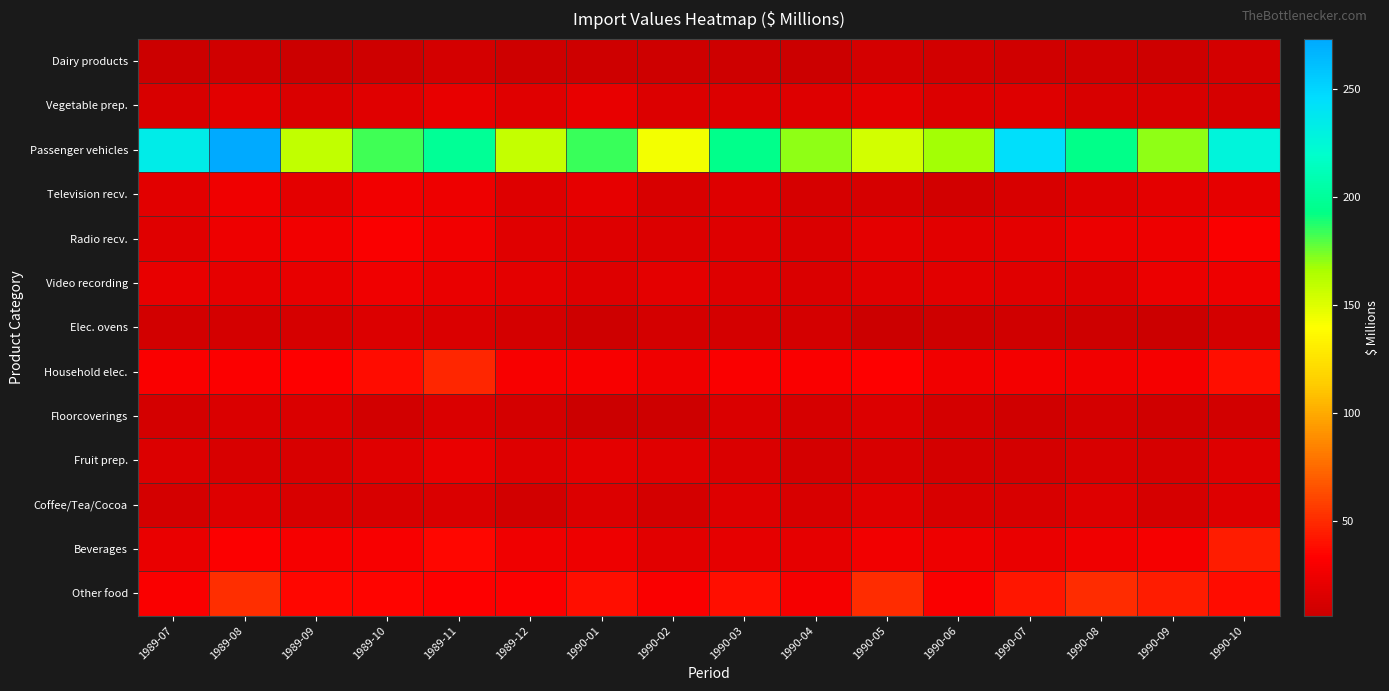

Reading left to right, transcribe all the data shown in this chart.

Dairy products: 1989-07=6	1989-08=9	1989-09=7	1989-10=8	1989-11=11	1989-12=8	1990-01=8	1990-02=8	1990-03=8	1990-04=7	1990-05=11	1990-06=10	1990-07=9	1990-08=9	1990-09=8	1990-10=11
Vegetable prep.: 1989-07=13	1989-08=18	1989-09=14	1989-10=17	1989-11=21	1989-12=17	1990-01=21	1990-02=15	1990-03=15	1990-04=16	1990-05=19	1990-06=15	1990-07=16	1990-08=13	1990-09=13	1990-10=12
Passenger vehicles: 1989-07=234	1989-08=273	1989-09=159	1989-10=183	1989-11=198	1989-12=158	1990-01=184	1990-02=143	1990-03=194	1990-04=170	1990-05=154	1990-06=167	1990-07=244	1990-08=193	1990-09=170	1990-10=228
Television recv.: 1989-07=18	1989-08=25	1989-09=19	1989-10=26	1989-11=24	1989-12=16	1990-01=20	1990-02=13	1990-03=16	1990-04=12	1990-05=12	1990-06=10	1990-07=13	1990-08=16	1990-09=19	1990-10=20
Radio recv.: 1989-07=17	1989-08=24	1989-09=26	1989-10=30	1989-11=26	1989-12=17	1990-01=16	1990-02=15	1990-03=16	1990-04=14	1990-05=19	1990-06=18	1990-07=19	1990-08=23	1990-09=24	1990-10=30
Video recording: 1989-07=21	1989-08=20	1989-09=21	1989-10=25	1989-11=22	1989-12=19	1990-01=16	1990-02=19	1990-03=16	1990-04=14	1990-05=17	1990-06=18	1990-07=17	1990-08=16	1990-09=23	1990-10=24
Elec. ovens: 1989-07=10	1989-08=11	1989-09=12	1989-10=15	1989-11=14	1989-12=11	1990-01=8	1990-02=11	1990-03=11	1990-04=11	1990-05=7	1990-06=8	1990-07=9	1990-08=8	1990-09=7	1990-10=11
Household elec.: 1989-07=30	1989-08=32	1989-09=33	1989-10=38	1989-11=48	1989-12=29	1990-01=29	1990-02=25	1990-03=31	1990-04=30	1990-05=33	1990-06=26	1990-07=27	1990-08=26	1990-09=28	1990-10=39
Floorcoverings: 1989-07=11	1989-08=14	1989-09=14	1989-10=10	1989-11=14	1989-12=11	1990-01=7	1990-02=8	1990-03=14	1990-04=12	1990-05=15	1990-06=11	1990-07=9	1990-08=11	1990-09=9	1990-10=10
Fruit prep.: 1989-07=15	1989-08=13	1989-09=13	1989-10=17	1989-11=22	1989-12=16	1990-01=19	1990-02=17	1990-03=14	1990-04=11	1990-05=13	1990-06=11	1990-07=11	1990-08=13	1990-09=12	1990-10=16
Coffee/Tea/Cocoa: 1989-07=11	1989-08=16	1989-09=13	1989-10=13	1989-11=14	1989-12=10	1990-01=15	1990-02=11	1990-03=16	1990-04=13	1990-05=17	1990-06=13	1990-07=13	1990-08=16	1990-09=12	1990-10=16
Beverages: 1989-07=22	1989-08=32	1989-09=28	1989-10=29	1989-11=36	1989-12=25	1990-01=24	1990-02=18	1990-03=20	1990-04=20	1990-05=26	1990-06=24	1990-07=22	1990-08=25	1990-09=28	1990-10=44
Other food: 1989-07=31	1989-08=51	1989-09=36	1989-10=35	1989-11=33	1989-12=32	1990-01=39	1990-02=30	1990-03=39	1990-04=28	1990-05=50	1990-06=31	1990-07=42	1990-08=50	1990-09=44	1990-10=38